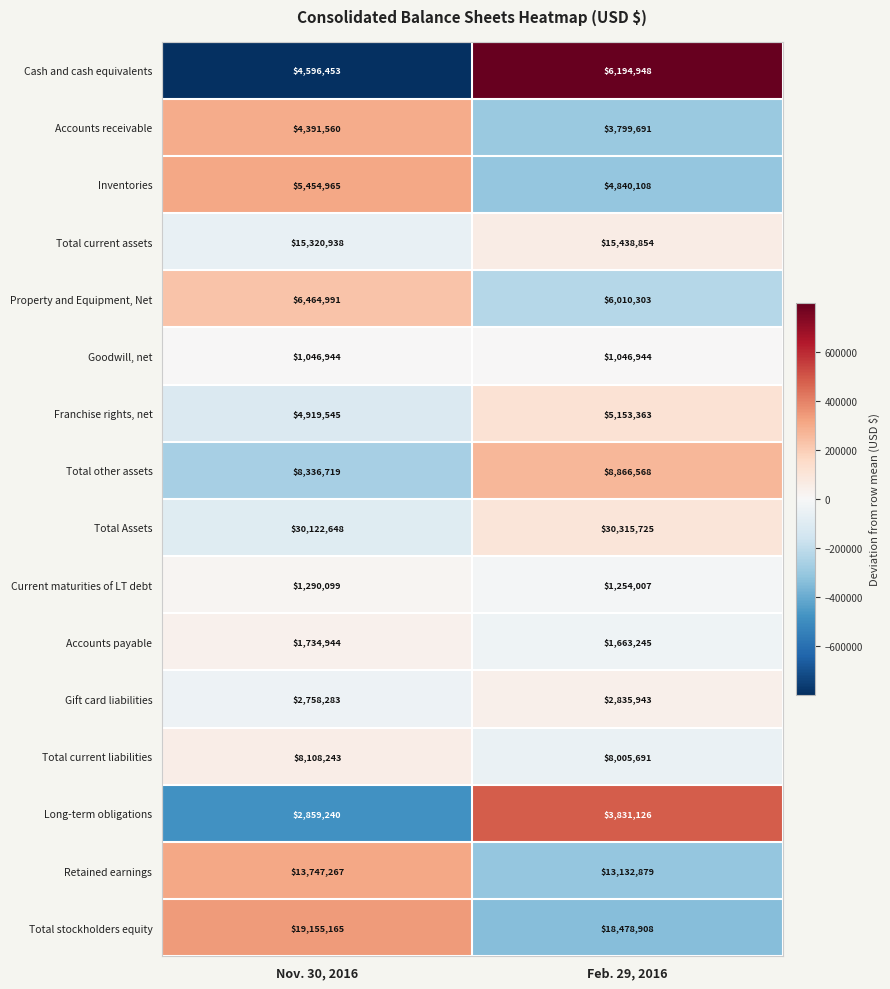

Count the number of categories in the chart.

2